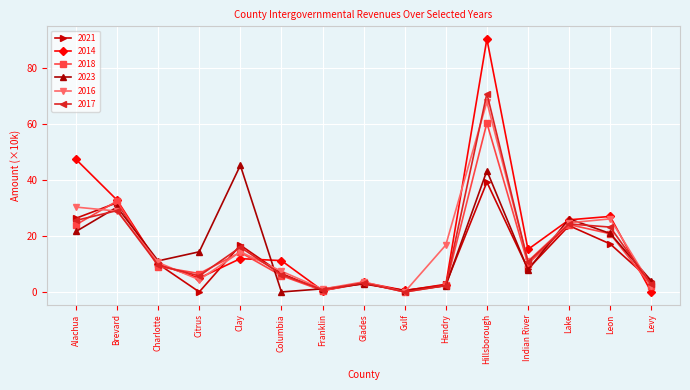

At which category does 2021 reach its first local peak?

Brevard